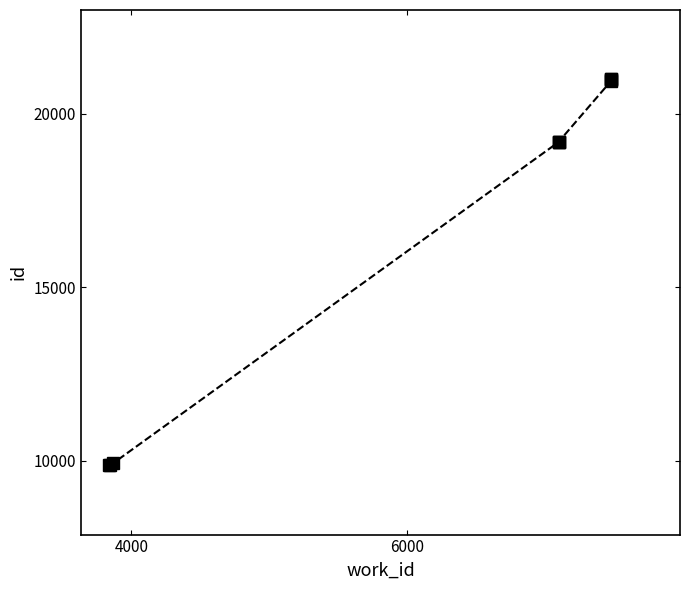

What is the value of the 3rd point from the left?

9918